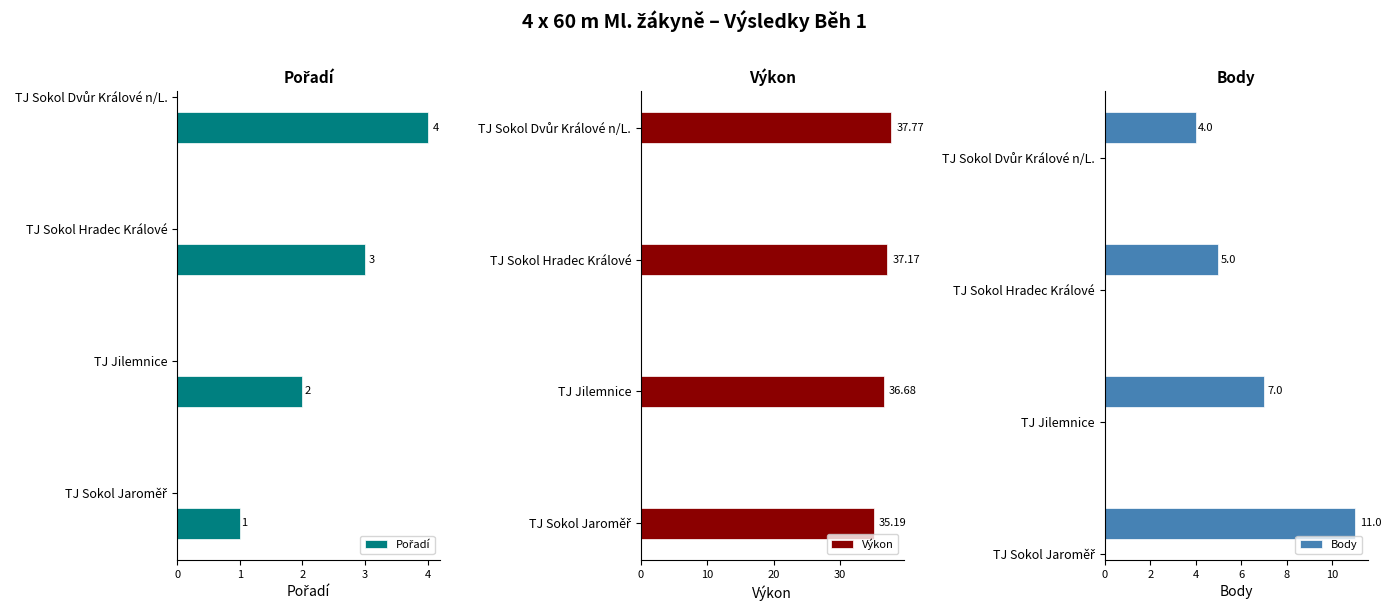

At how many categories does at least one series exceed 2?

4